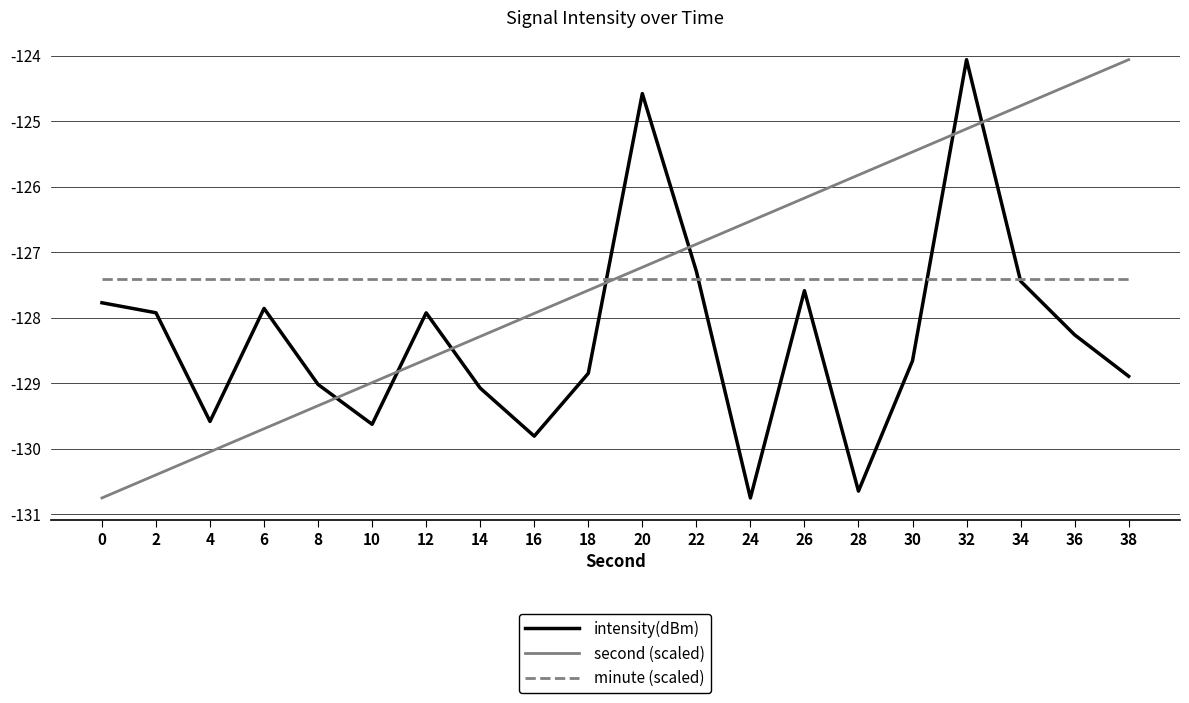

What is the total value across all series at 10?

-386.0